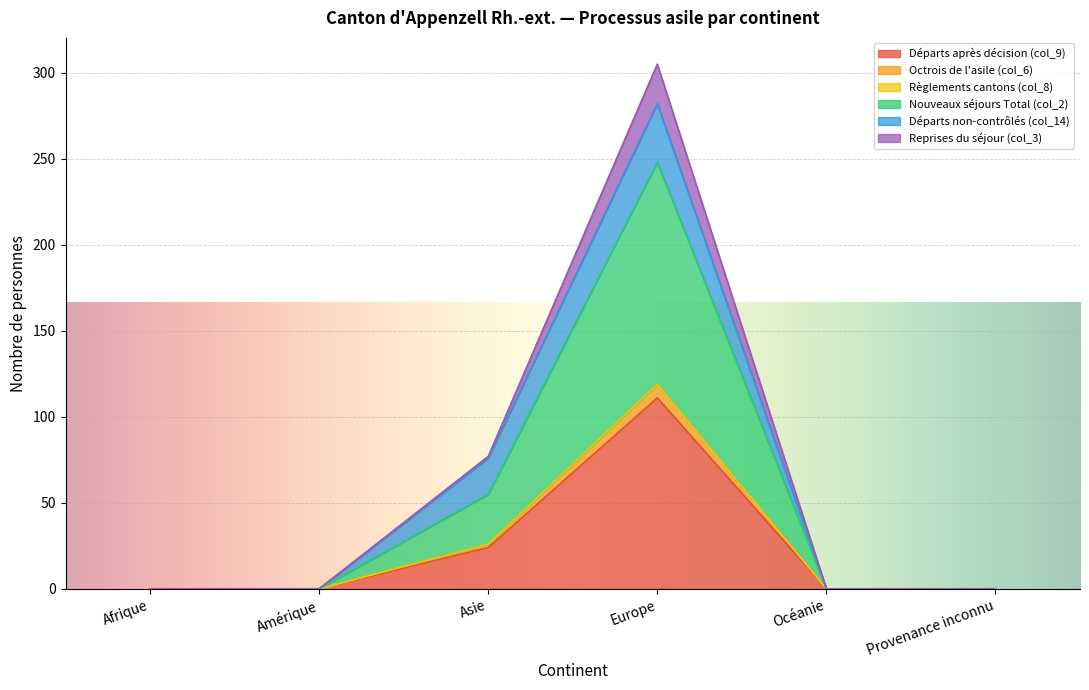

What is the label of the 4th point from the right?

Asie